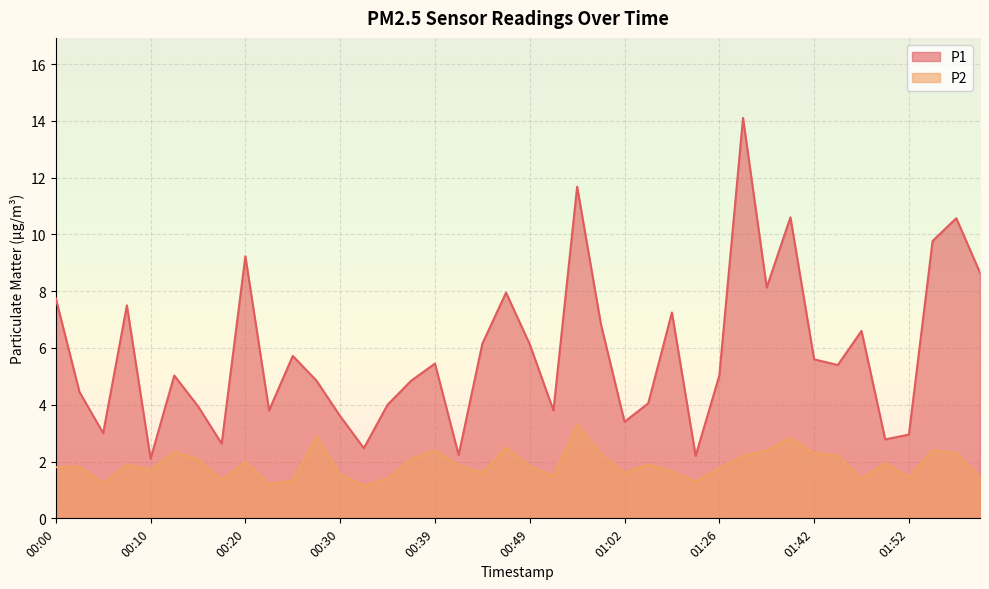

What is the difference between the maximum and second lowest values in the P2 series?

2.1